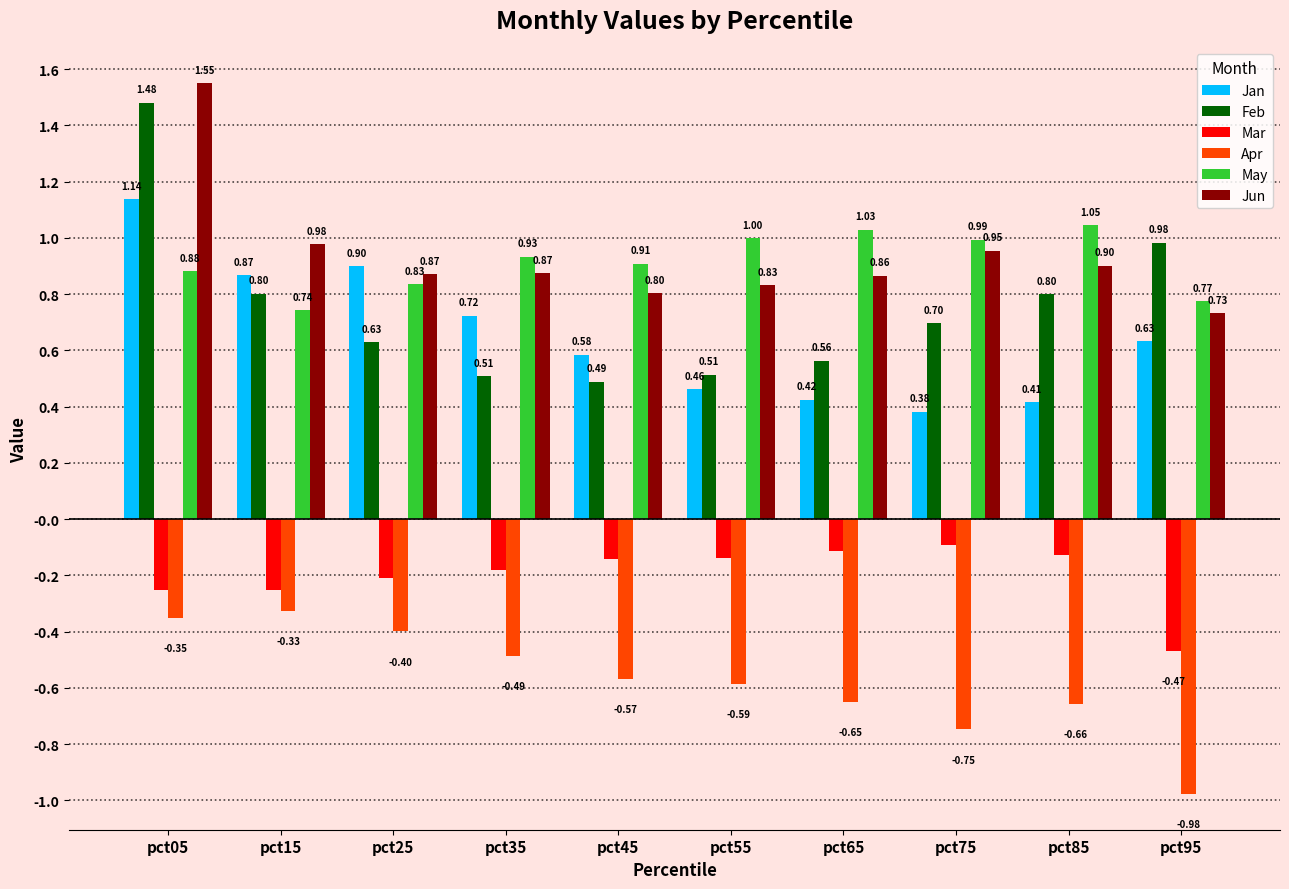

At how many categories does at least one series exceed 1?

3